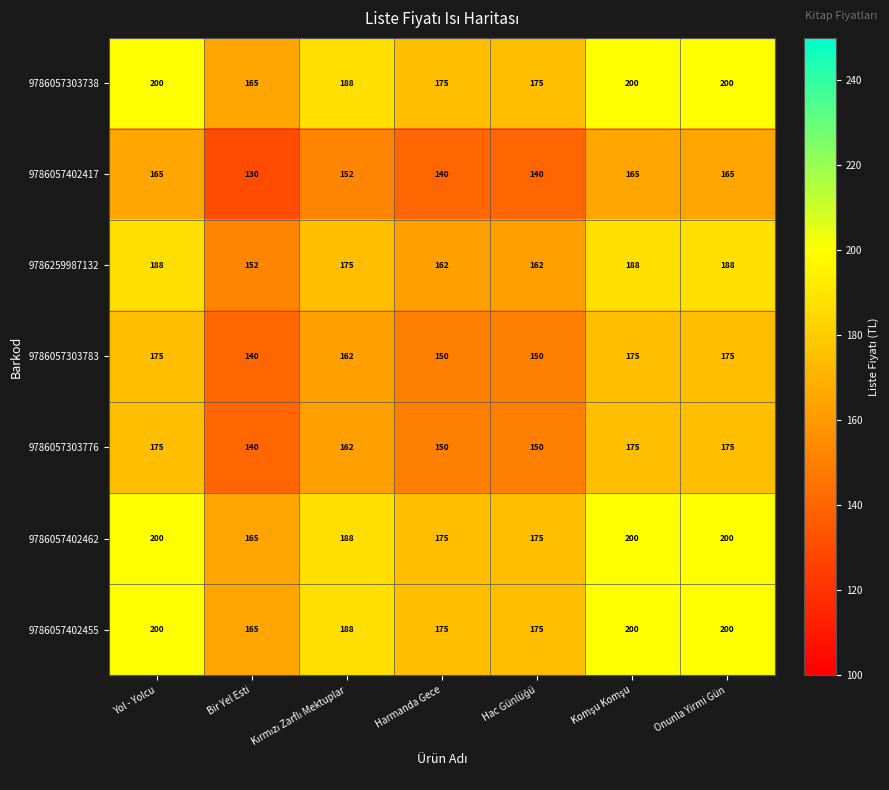

At which label does 9786057402417 reach its minimum?

Bir Yel Esti